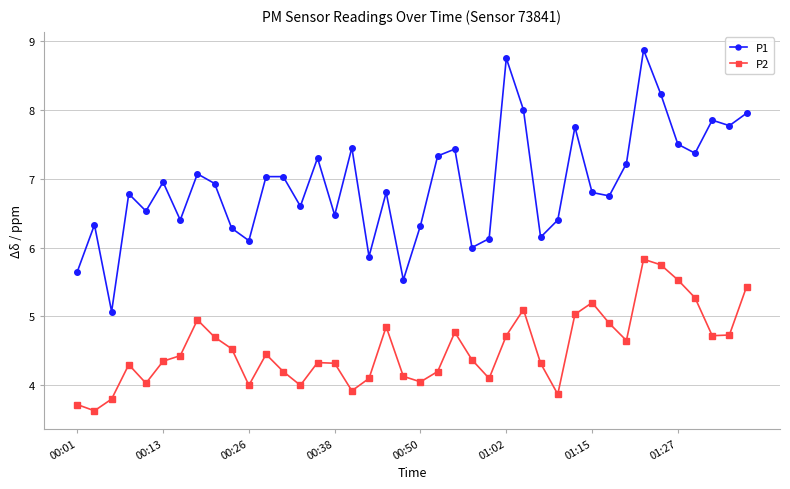

True or false: P2 and P1 intersect in this chart.

False